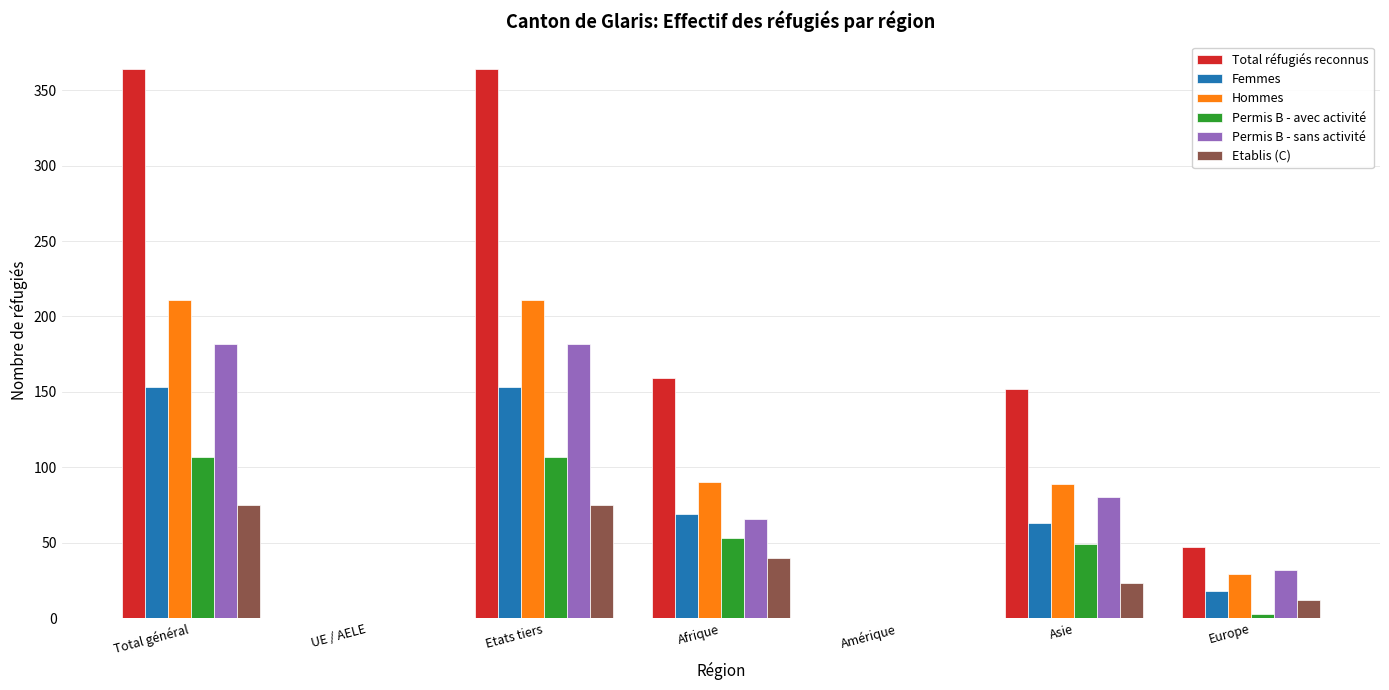

What is the sum of the Hommes values at Asie and Total général?

300